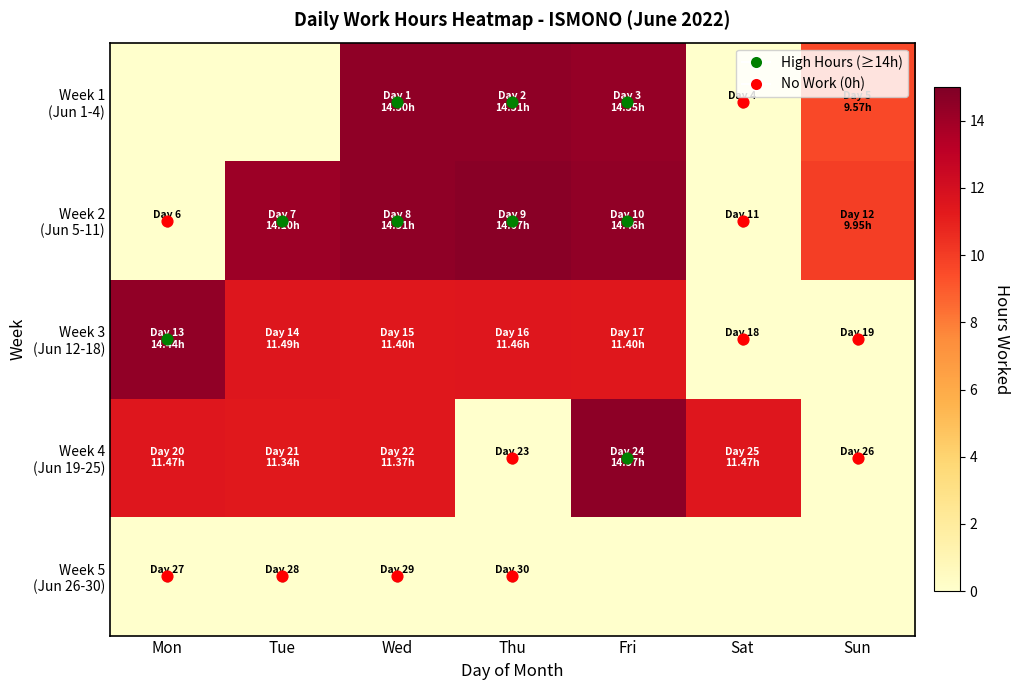

Count the number of data series in this chart.

5